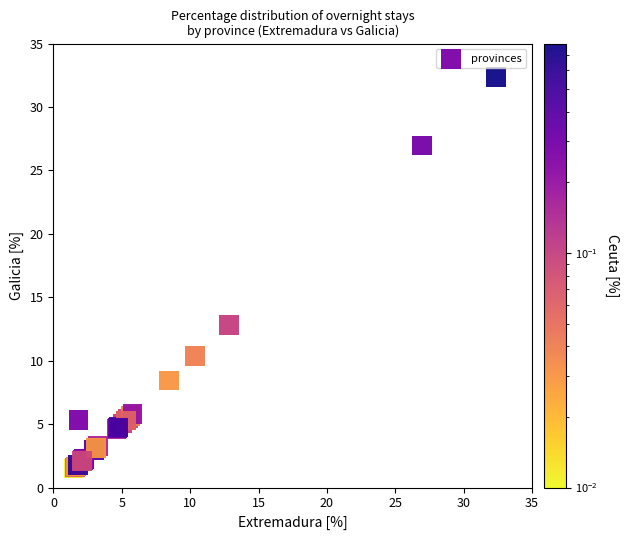

What Y value in the scatter plot is closest to 16?

12.8